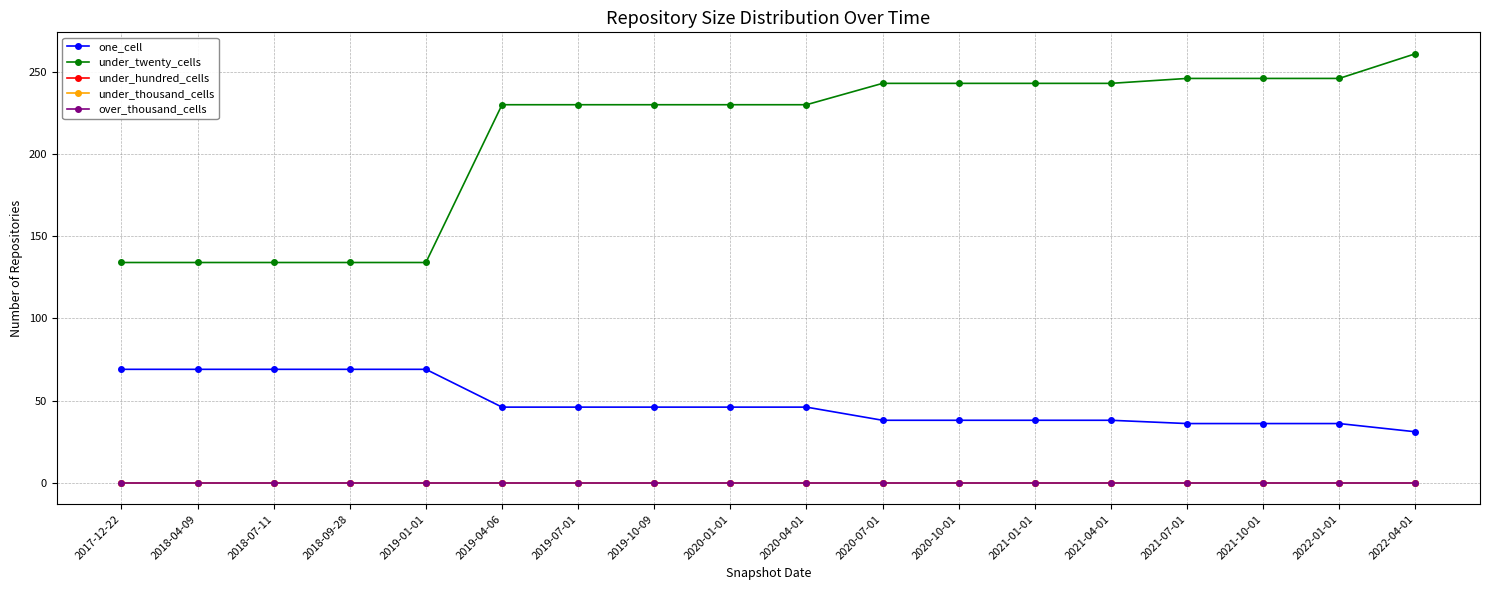

Does the chart have visible grid lines?

Yes